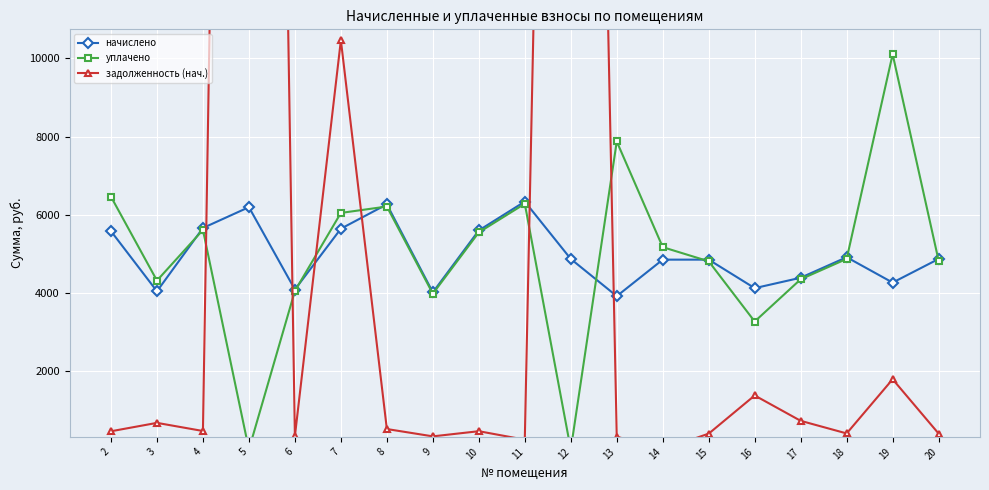

How many lines are shown in the chart?

3